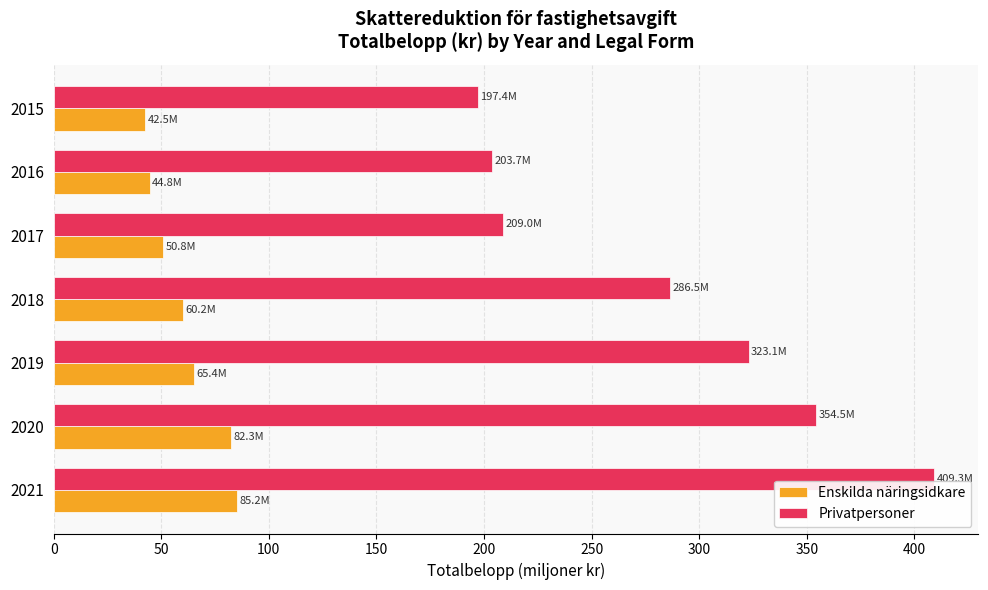

List the series in order of their peak value, lowest first.

Enskilda näringsidkare, Privatpersoner